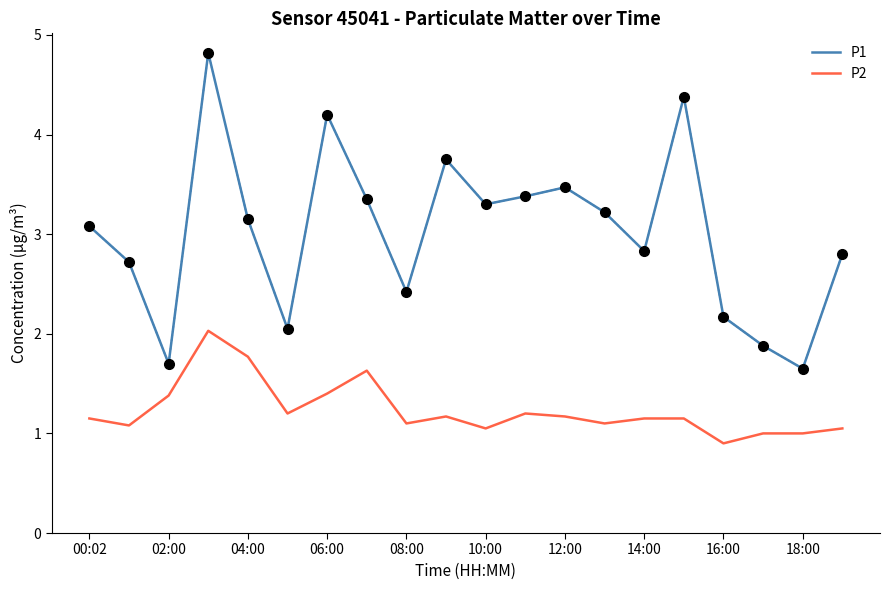

Which series has the largest total across all categories?

P1